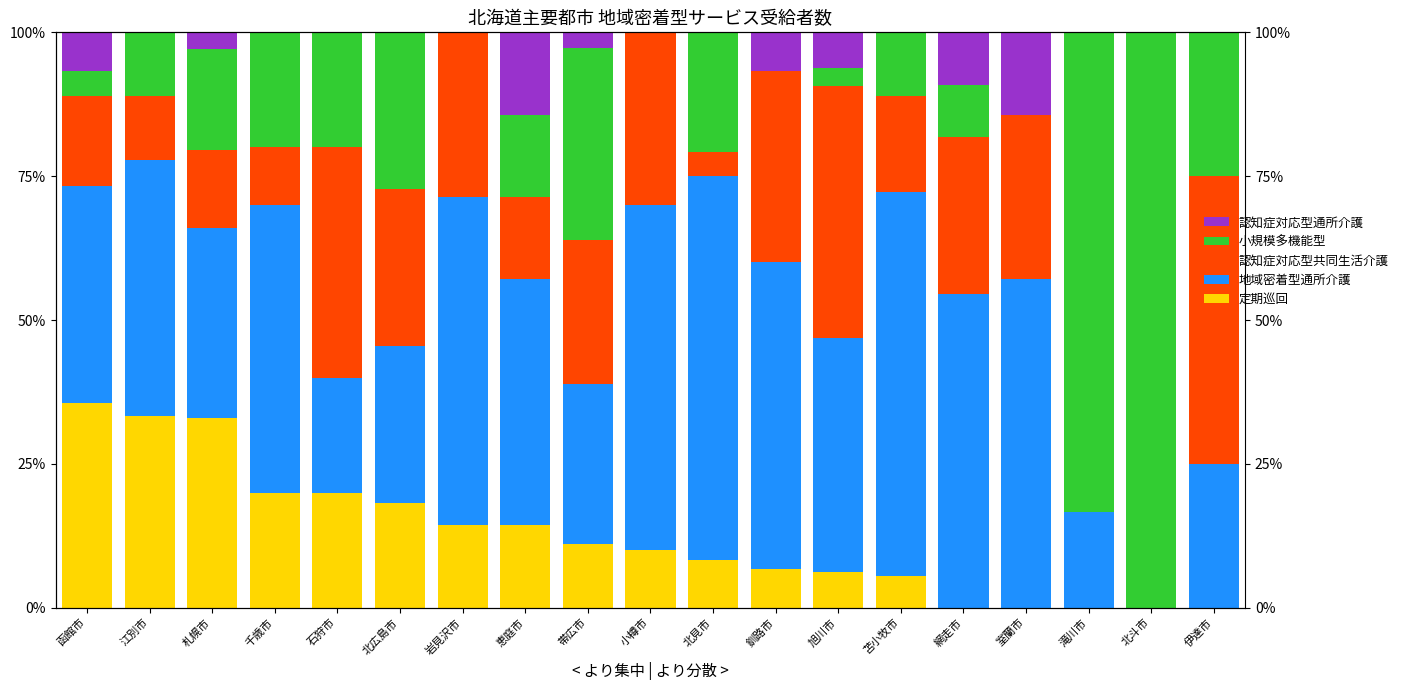

What is the label of the 17th bar from the right?

札幌市